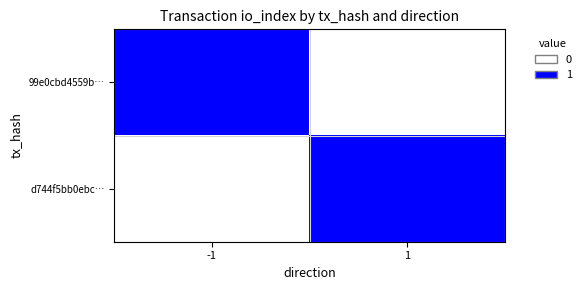

Reading right to left, list all the values displayed in this chart.

99e0cbd4559b…: 1=0	-1=1
d744f5bb0ebc…: 1=1	-1=0